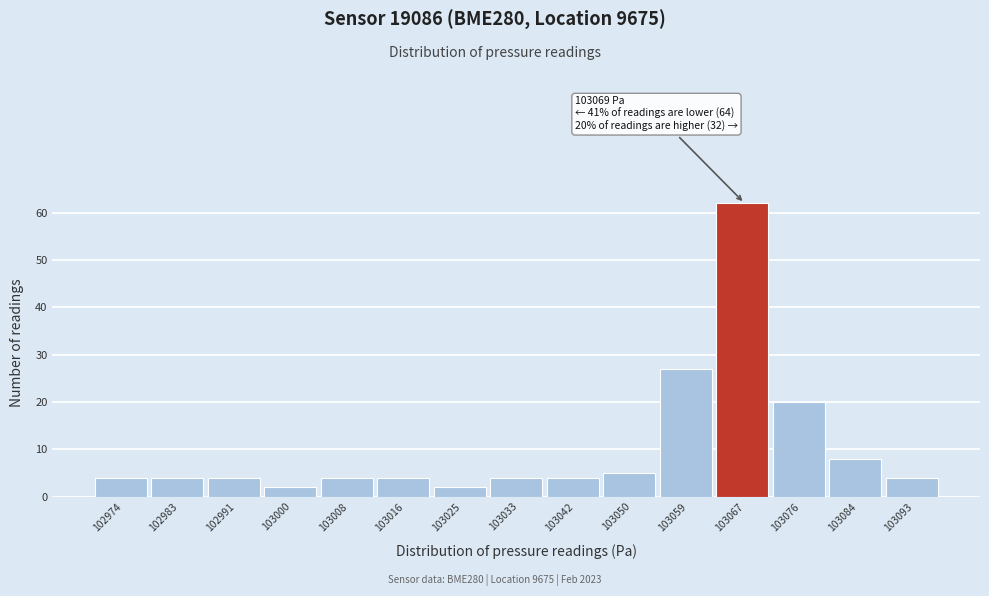

Over which range of the x-axis is the bar tallest?

103063 to 103071